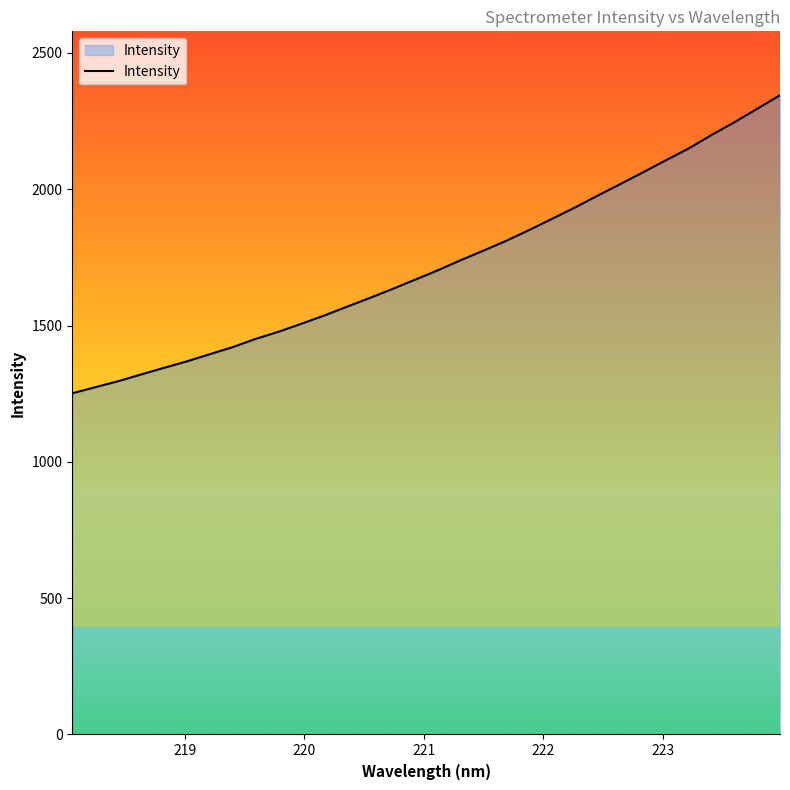

What is the greatest value displayed?

2344.5